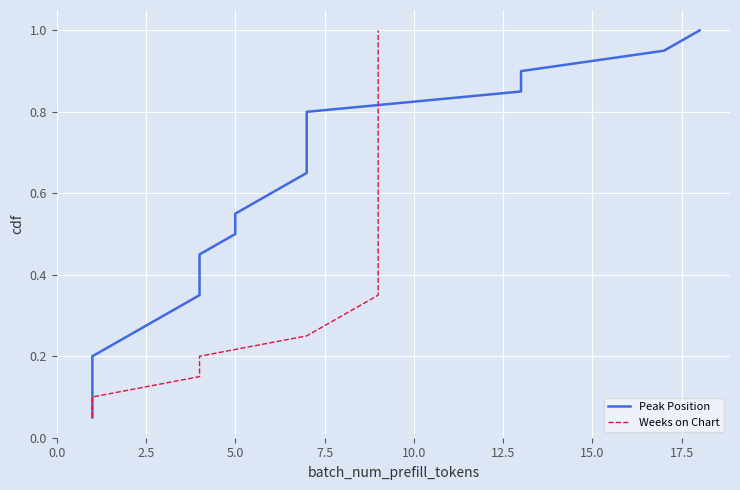

Reading right to left, transcribe all the data shown in this chart.

Peak Position: 1.0	0.9	0.9	0.8	0.8	0.8	0.7	0.7	0.6	0.6	0.5	0.5	0.4	0.3	0.3	0.2	0.2	0.1	0.1	0.1
Weeks on Chart: 1.0	0.9	0.9	0.8	0.8	0.8	0.7	0.7	0.6	0.6	0.5	0.5	0.4	0.3	0.3	0.2	0.2	0.1	0.1	0.1